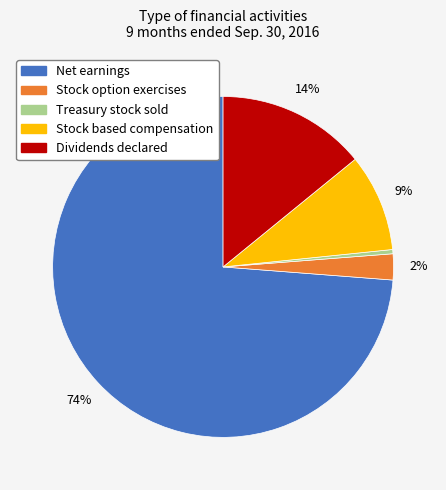

True or false: Stock option exercises accounts for 2% of the total.

True